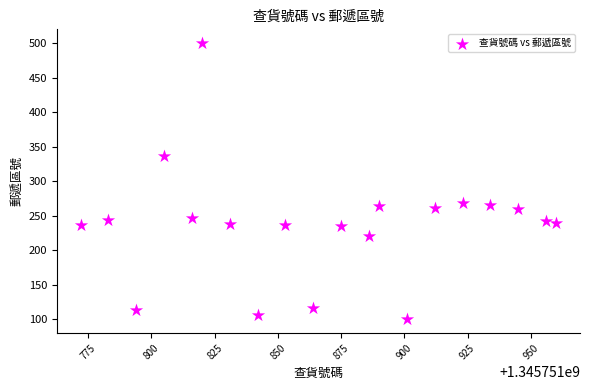

What is the range of Y values (max minus min)?

400